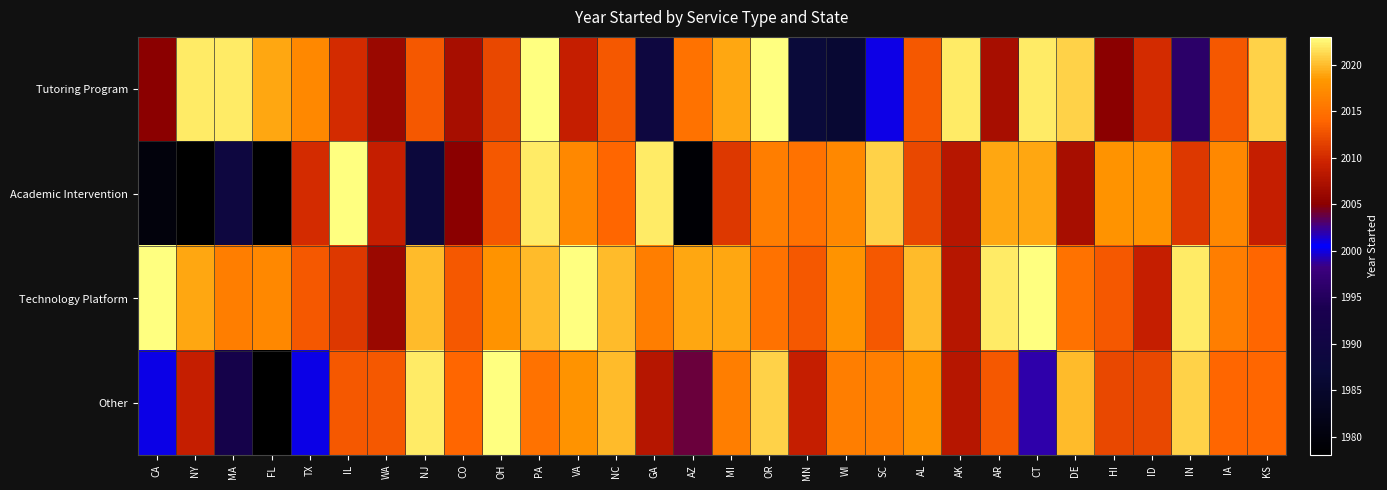

Reading left to right, what are all the values shown in this chart?

Tutoring Program: CA=2005	NY=2022	MA=2022	FL=2019	TX=2017	IL=2010	WA=2006	NJ=2013	CO=2007	OH=2012	PA=2023	VA=2009	NC=2013	GA=1989	AZ=2015	MI=2019	OR=2023	MN=1987	WI=1986	SC=2001	AL=2013	AK=2022	AR=2007	CT=2022	DE=2021	HI=2005	ID=2010	IN=1996	IA=2013	KS=2021
Academic Intervention: CA=1980	NY=1978	MA=1989	FL=1978	TX=2010	IL=2023	WA=2009	NJ=1988	CO=2005	OH=2013	PA=2022	VA=2017	NC=2014	GA=2022	AZ=1979	MI=2011	OR=2016	MN=2015	WI=2017	SC=2021	AL=2012	AK=2008	AR=2019	CT=2019	DE=2007	HI=2018	ID=2018	IN=2011	IA=2017	KS=2009
Technology Platform: CA=2023	NY=2019	MA=2016	FL=2017	TX=2013	IL=2011	WA=2006	NJ=2020	CO=2013	OH=2018	PA=2020	VA=2023	NC=2020	GA=2016	AZ=2019	MI=2019	OR=2015	MN=2013	WI=2018	SC=2013	AL=2020	AK=2008	AR=2022	CT=2023	DE=2015	HI=2013	ID=2009	IN=2022	IA=2016	KS=2014
Other: CA=2000	NY=2009	MA=1992	FL=1978	TX=2000	IL=2013	WA=2013	NJ=2022	CO=2014	OH=2023	PA=2015	VA=2018	NC=2020	GA=2008	AZ=2004	MI=2016	OR=2021	MN=2009	WI=2016	SC=2016	AL=2018	AK=2008	AR=2013	CT=2002	DE=2020	HI=2012	ID=2012	IN=2021	IA=2014	KS=2014